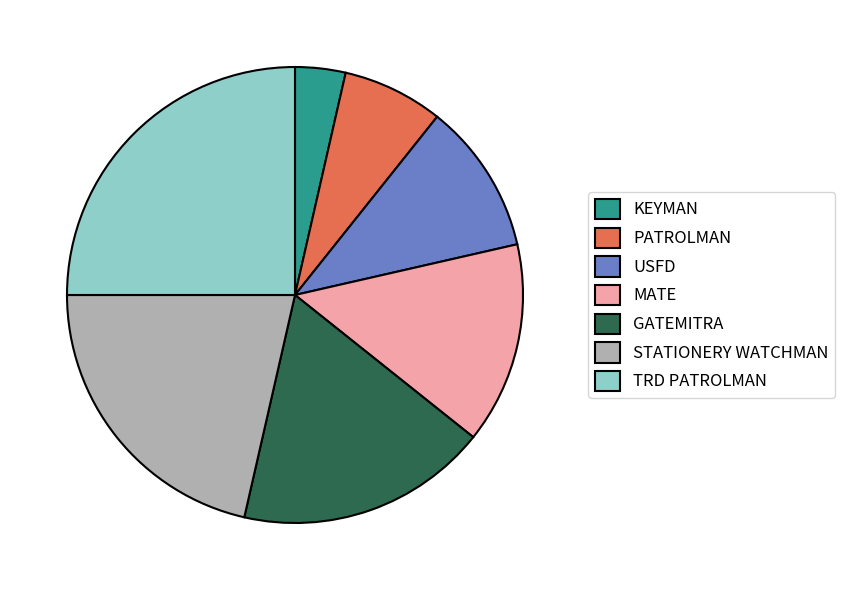

Rank the categories by value from highest to lowest.

TRD PATROLMAN, STATIONERY WATCHMAN, GATEMITRA, MATE, USFD, PATROLMAN, KEYMAN